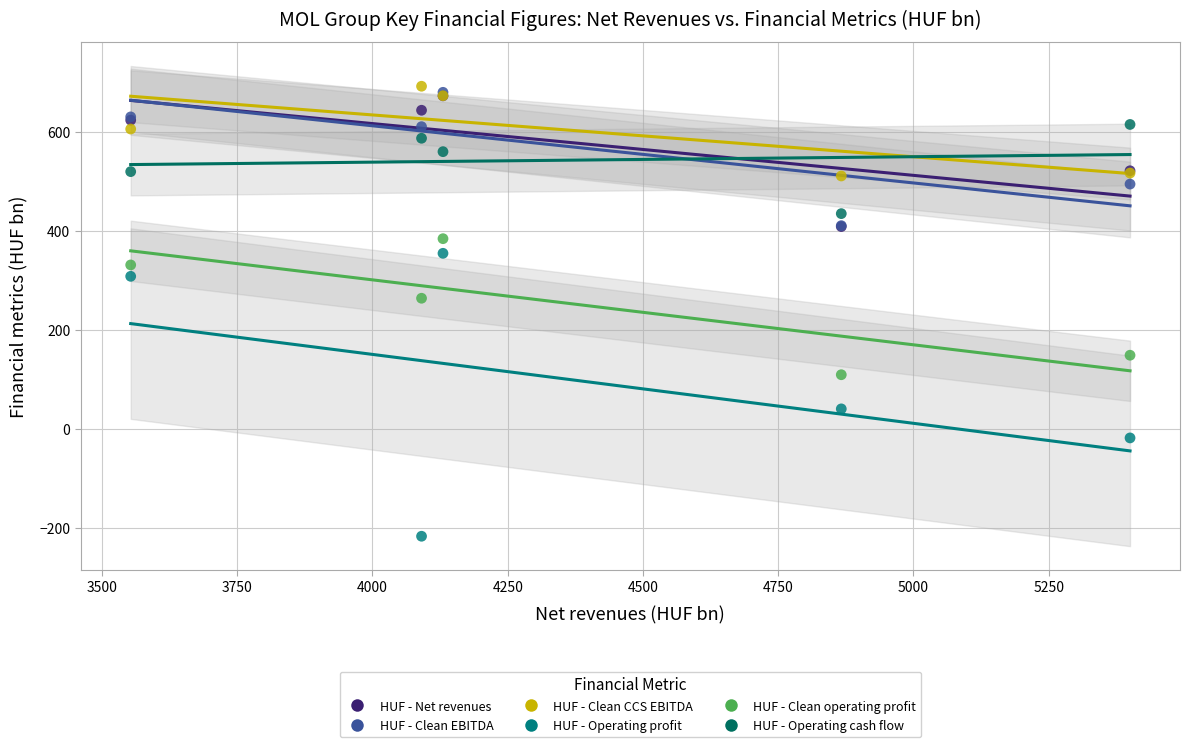

In the HUF - Operating profit series, what Y value is closest to 68?

40.1